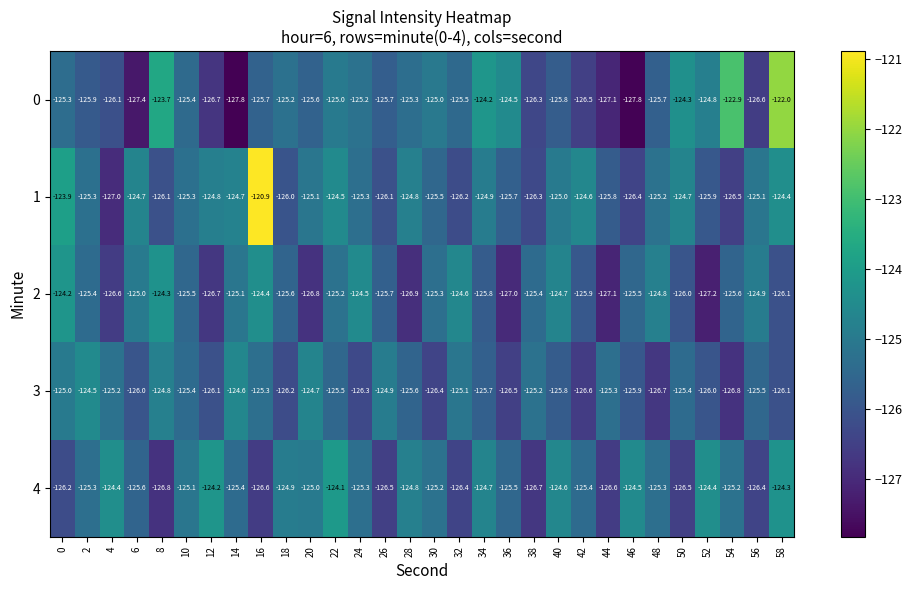

Rank the series by their maximum value, from highest to lowest.

1, 0, 4, 2, 3